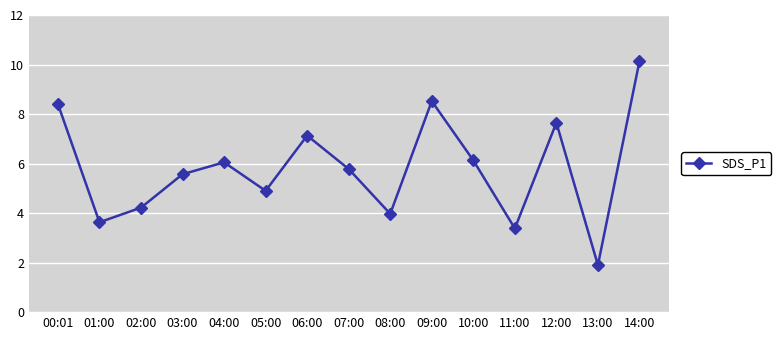

What is the difference between the values at 02:00 and 05:00?

0.7